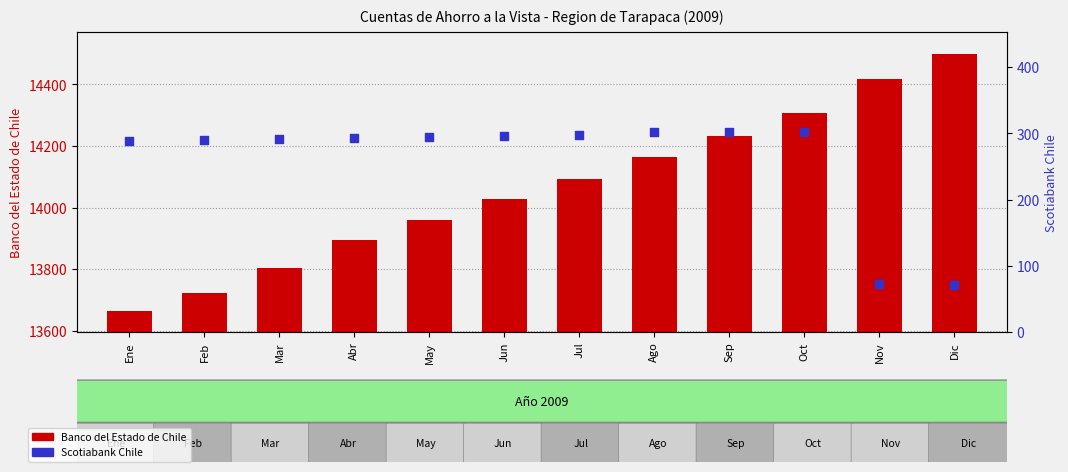

At which category is the sum across all series the highest?

Oct